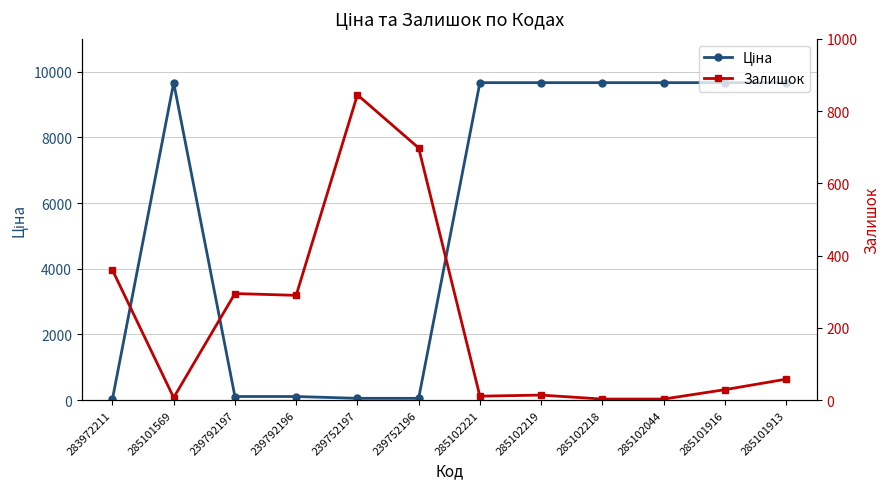

What is the label of the 10th point from the left?

285102044